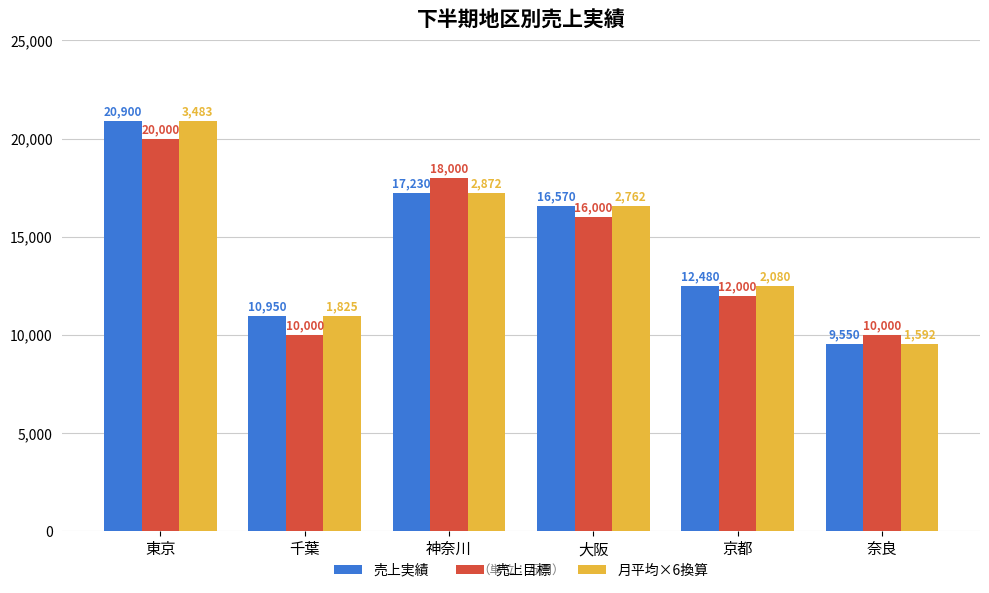

At which category is the sum across all series the highest?

東京